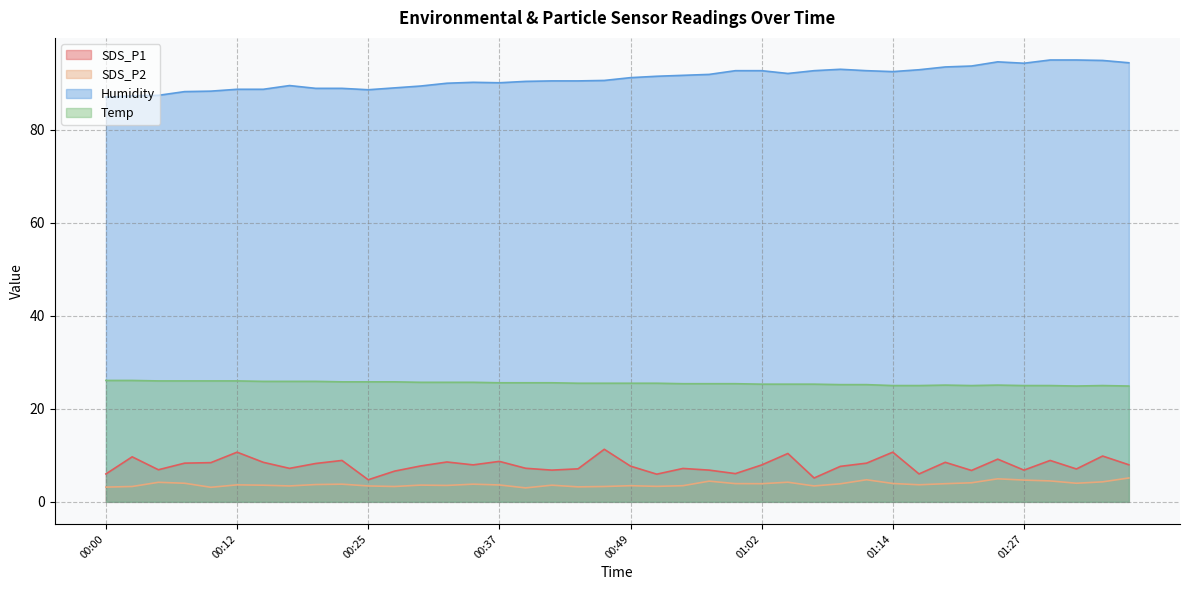

What is the difference between the maximum and minimum values in the Temp series?

1.2